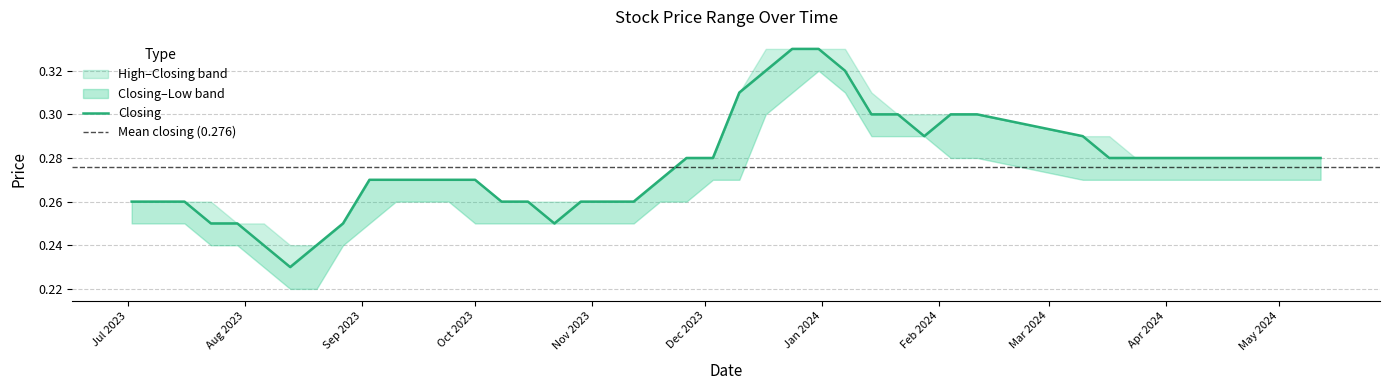

Where is Low nearest to the value 0?

20/08/2023